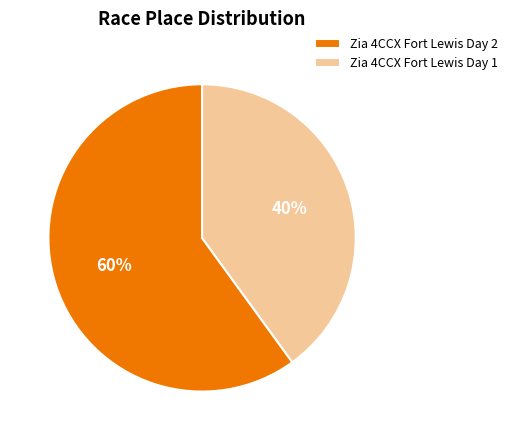

The Zia 4CCX Fort Lewis Day 1 slice represents 32% of the pie. True or false?

False